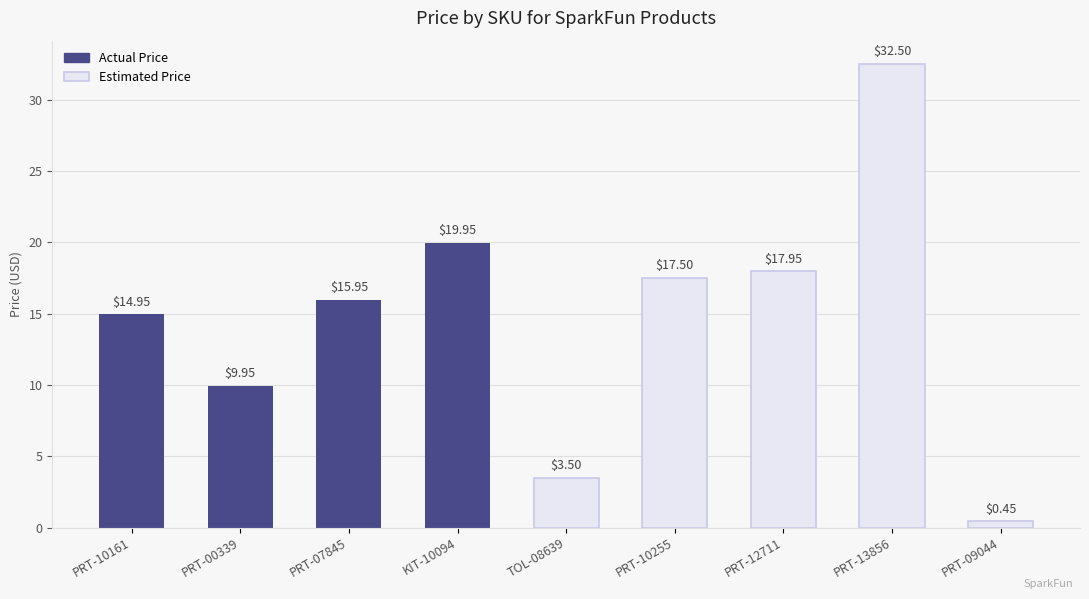

Which label corresponds to the smallest value in the chart?

PRT-09044